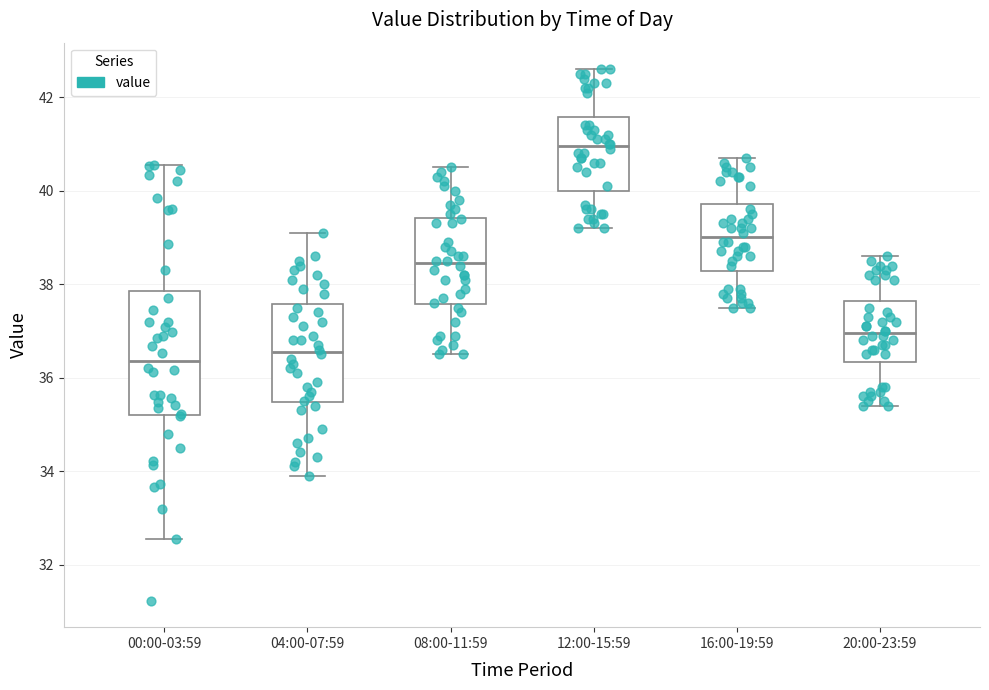

Which box is the tallest, from its lower edge to its upper edge?

00:00-03:59